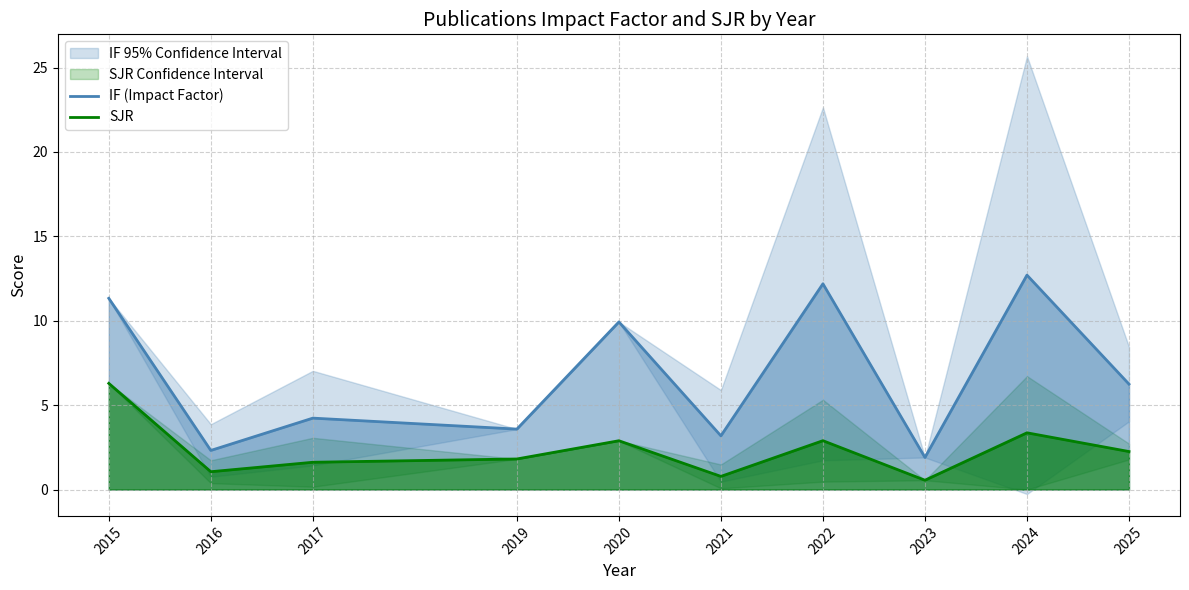

Between 2017 and 2021, which series saw the biggest shift?

IF (Impact Factor)